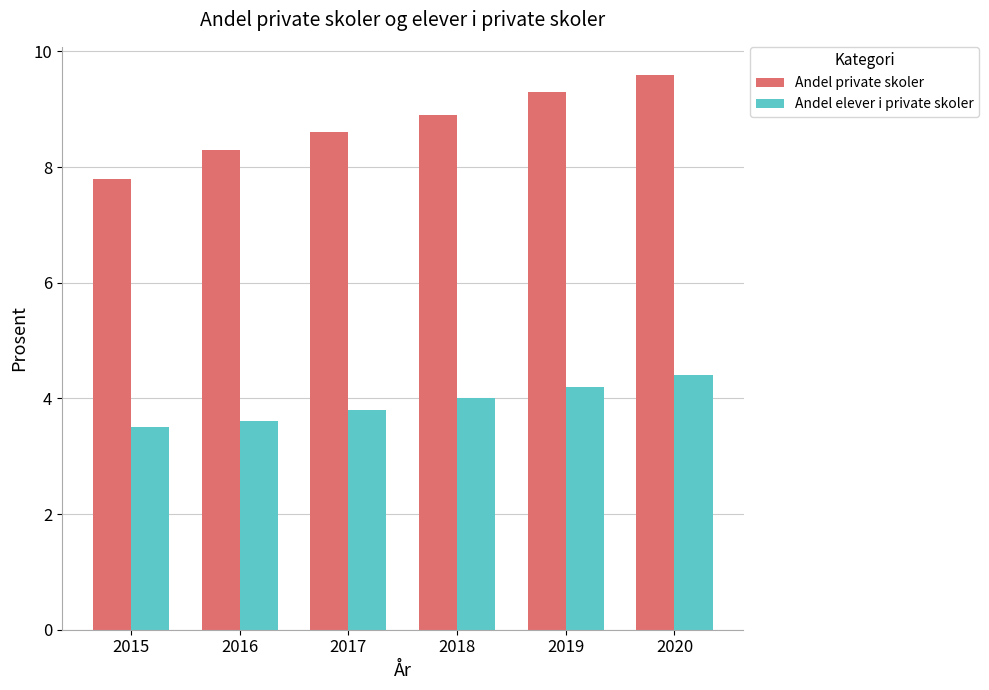

At which category is the sum across all series the highest?

2020